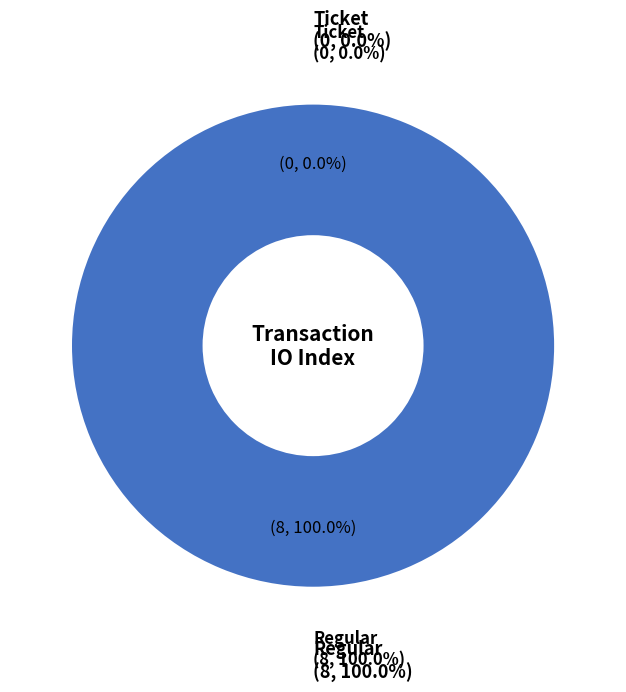

What is the smallest slice in the pie chart?

Ticket (io_index=0)